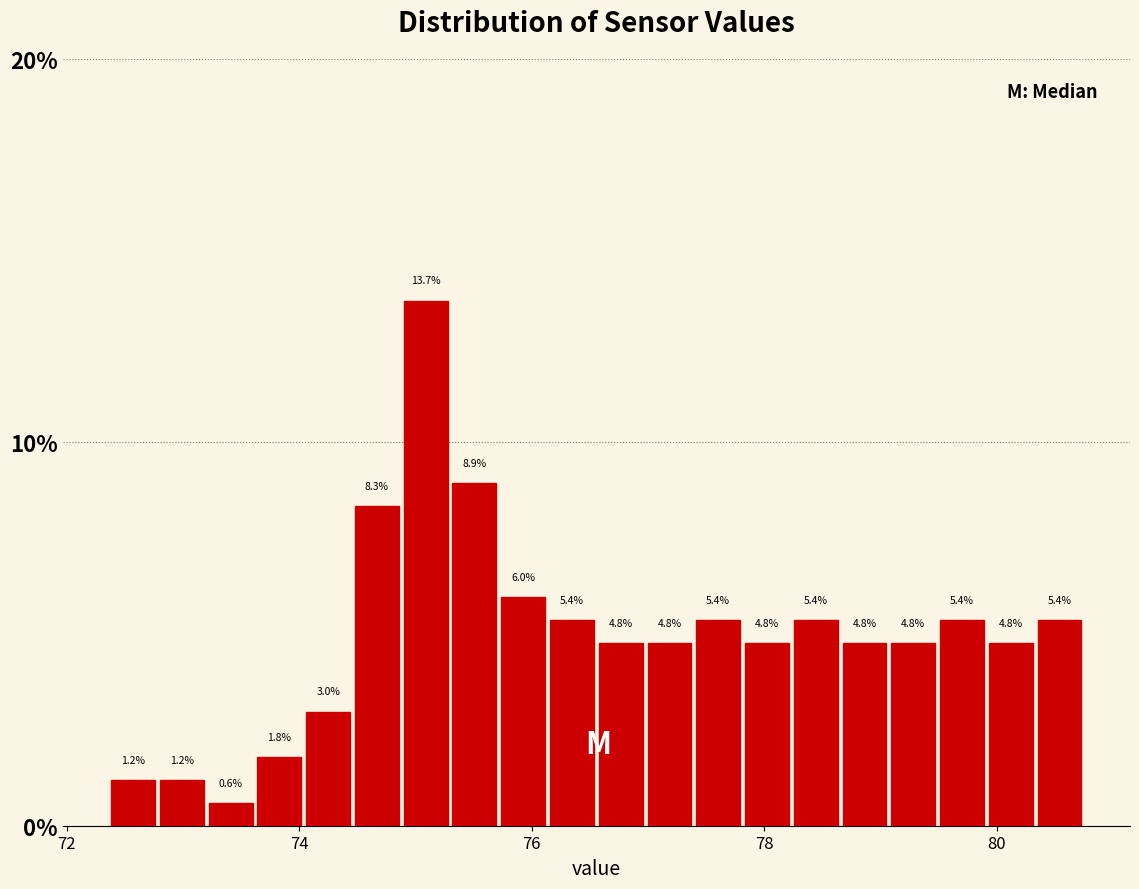

Around what value on the x-axis is the tallest bar? Give the approximate position of its centre, as read against the axis.

75.0